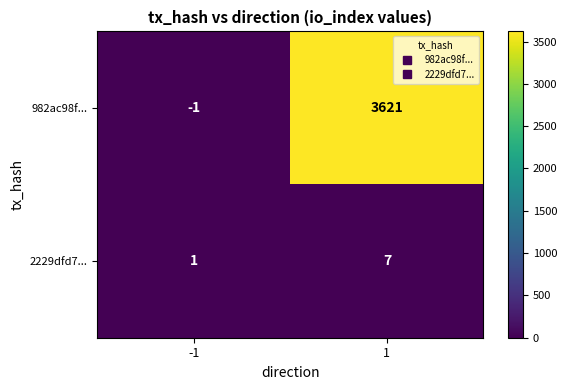

Reading left to right, transcribe all the data shown in this chart.

982ac98f...: -1	3621
2229dfd7...: 1	7